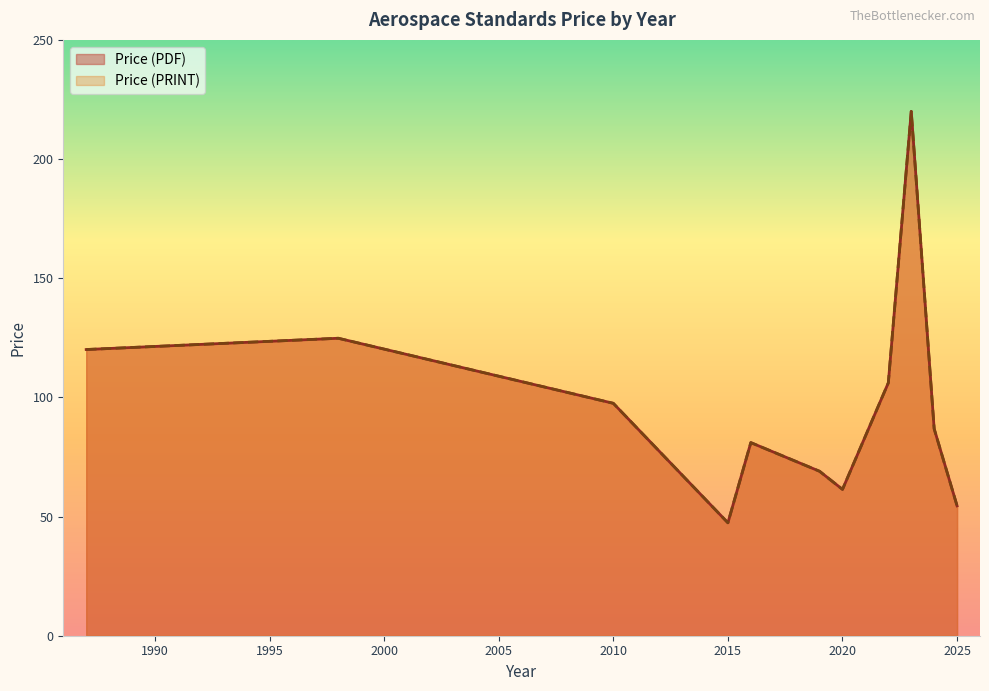

What is the greatest value displayed?

220.0